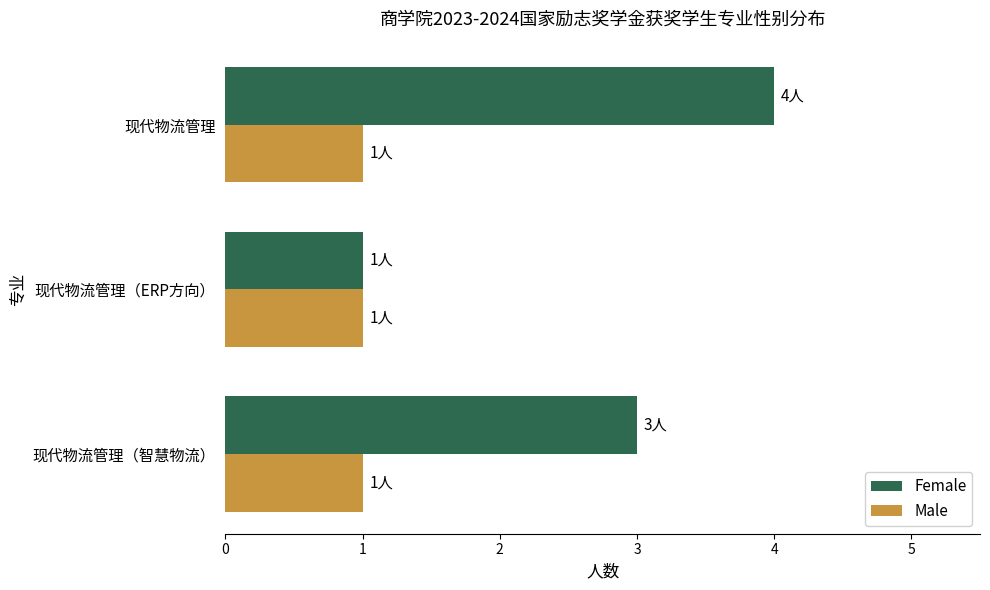

Rank the series by their maximum value, from lowest to highest.

Male, Female